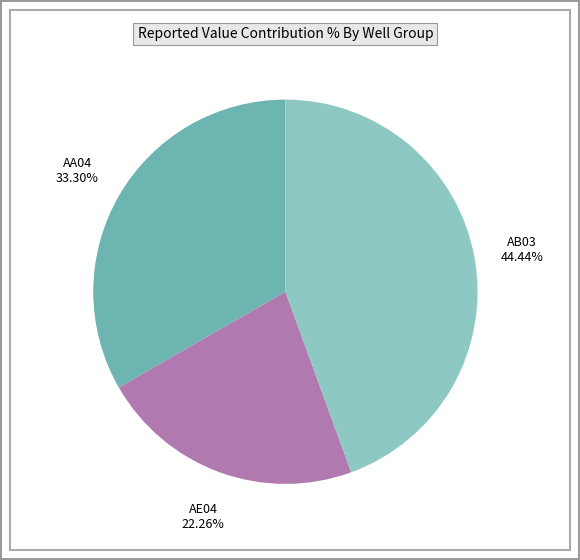

Is there any slice that represents more than half of the pie?

No